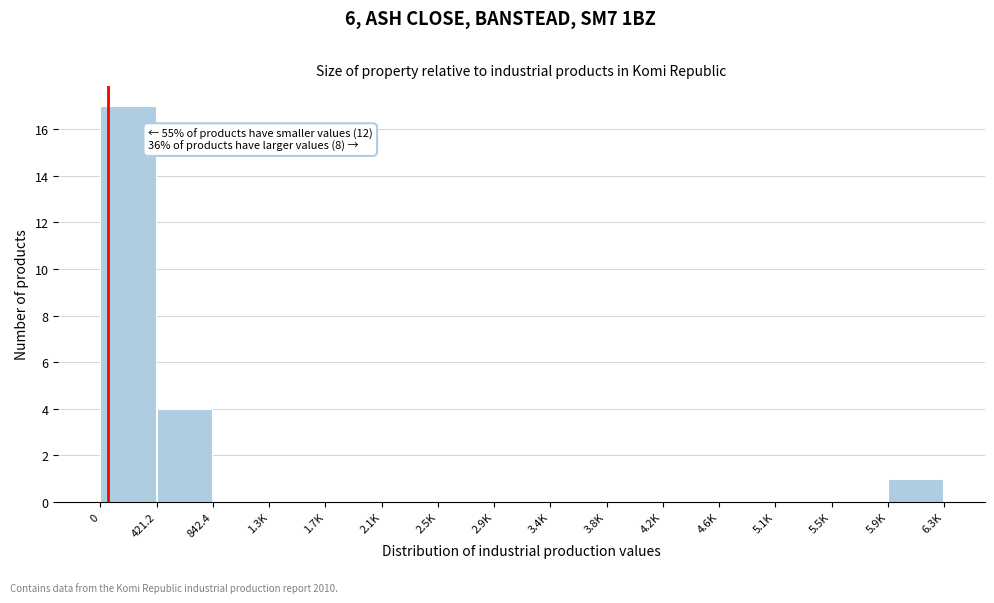

Reading left to right, list all the values displayed in this chart.

0=17	421.2=4	842.4=0	1.3K=0	1.7K=0	2.1K=0	2.5K=0	2.9K=0	3.4K=0	3.8K=0	4.2K=0	4.6K=0	5.1K=0	5.5K=0	5.9K=1